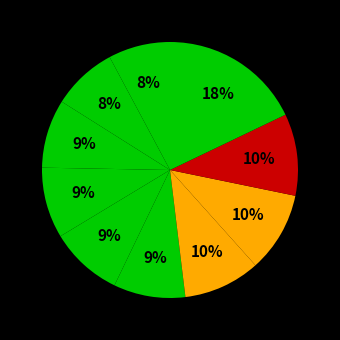

Count the number of slices in the pie.

10